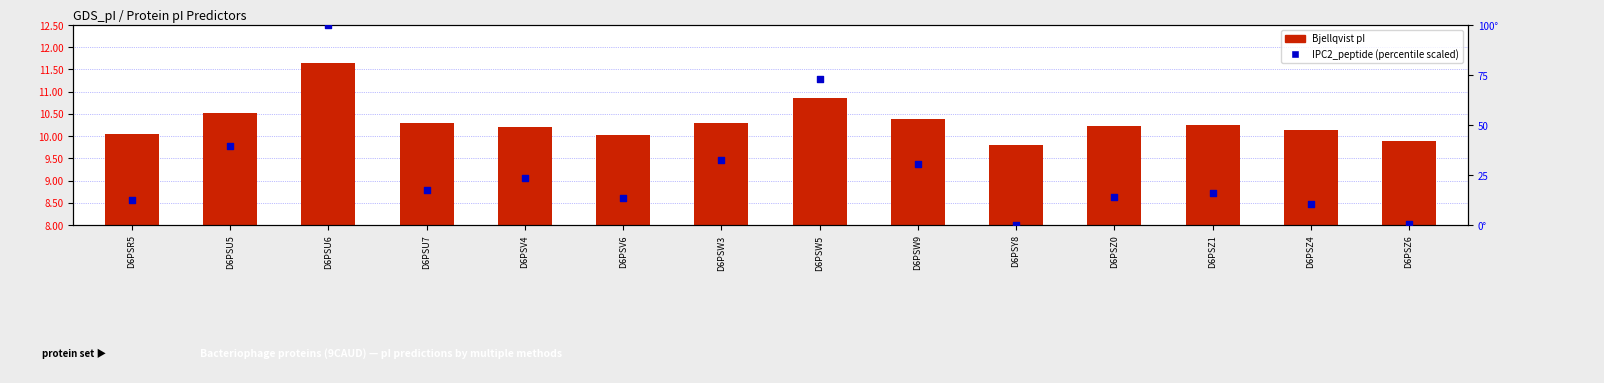

At which category is the sum across all series the highest?

D6PSU6